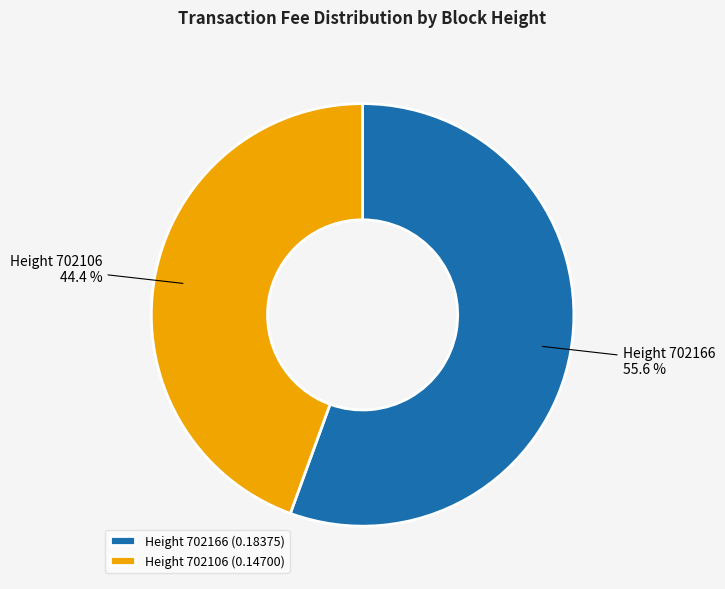

Combined, do Height 702166 and Height 702106 account for over 50%?

Yes